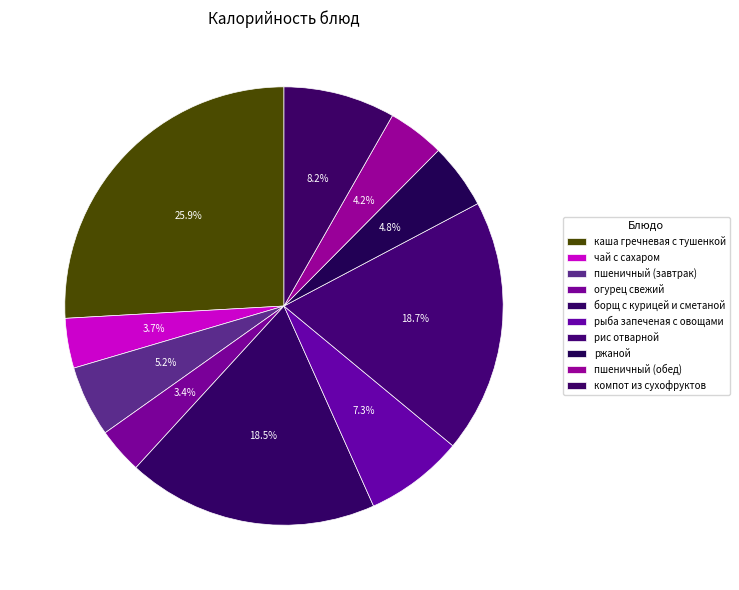

How many slices are in this pie chart?

10